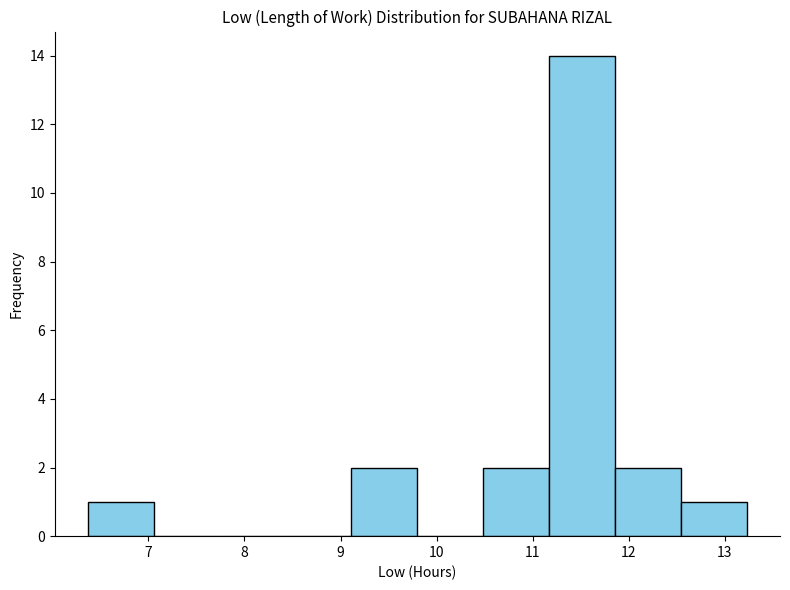

Over which range of the x-axis is the bar tallest?

11.2 to 11.9